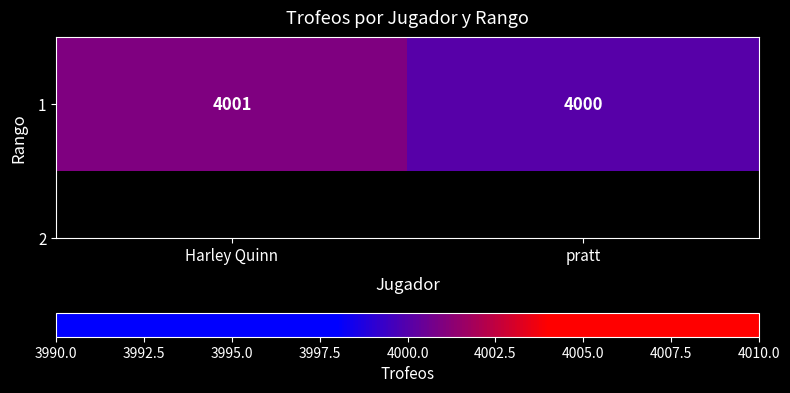

The chart shows a value of 6731 at Harley Quinn. True or false?

False